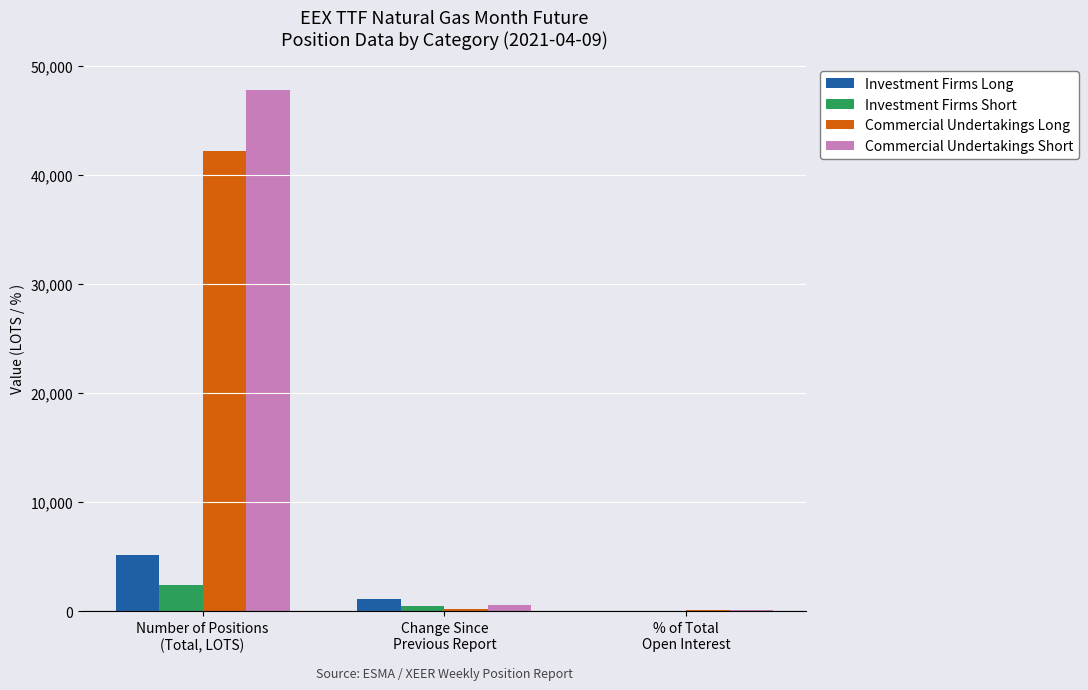

What is the average value of the Commercial Undertakings Short series?

16142.2